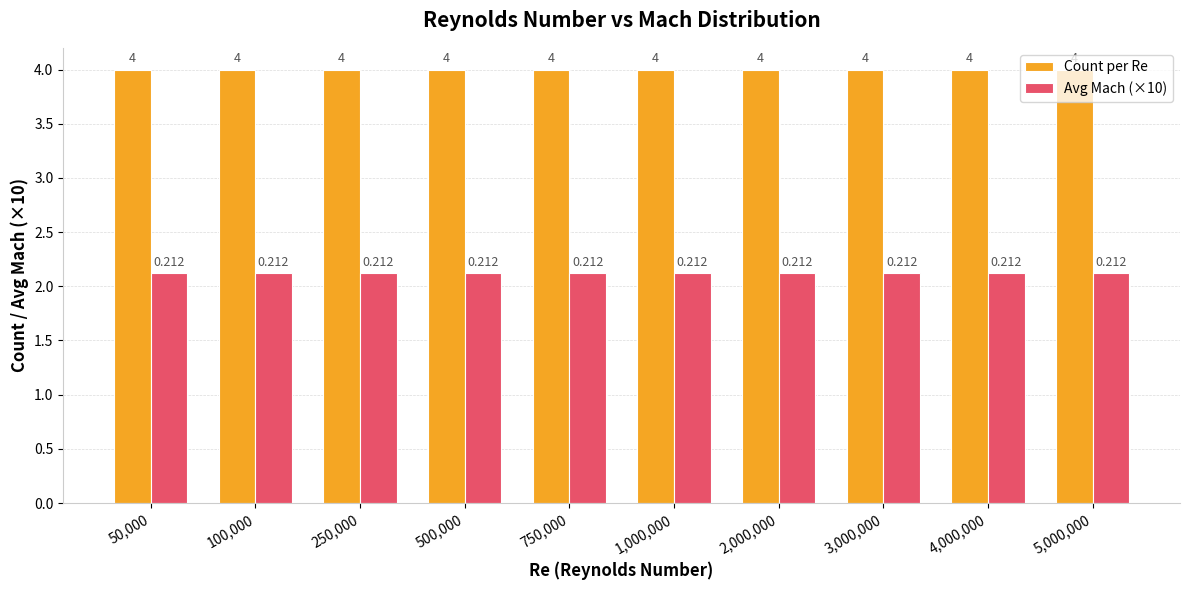

Is the value of Avg Mach (×10) at 750,000 greater than the value of Count per Re at 750,000?

No